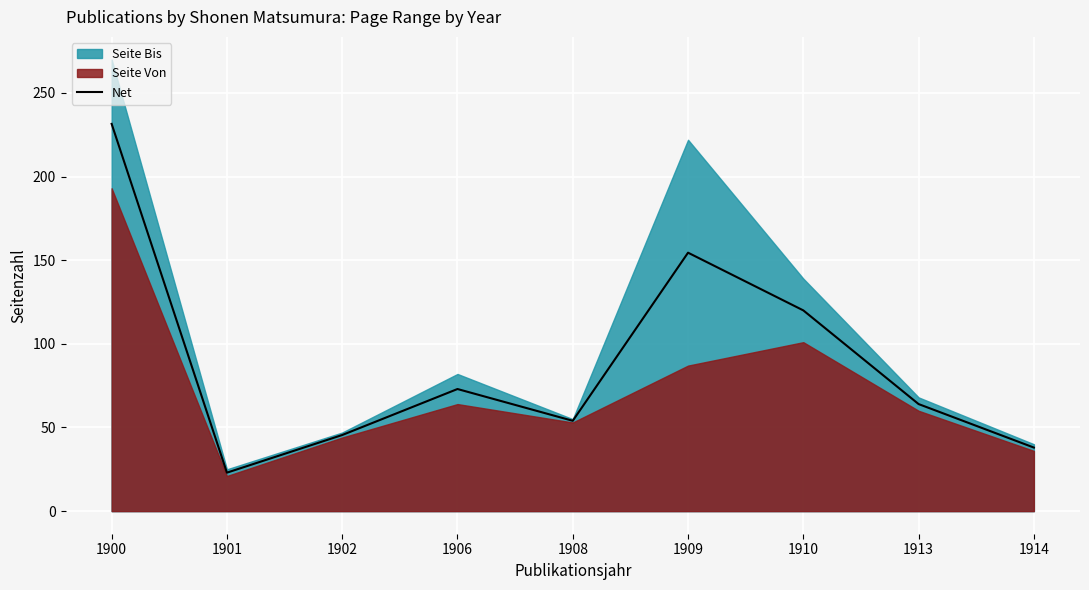

True or false: the data shows 45.5 at 1902.

True